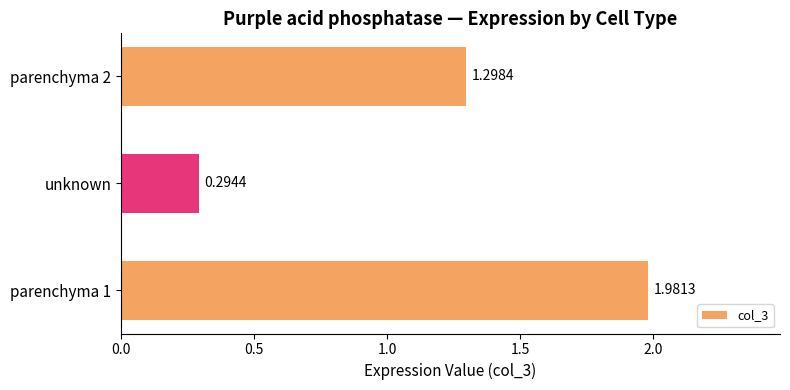

What is the change in value from parenchyma 1 to parenchyma 2?

-0.7